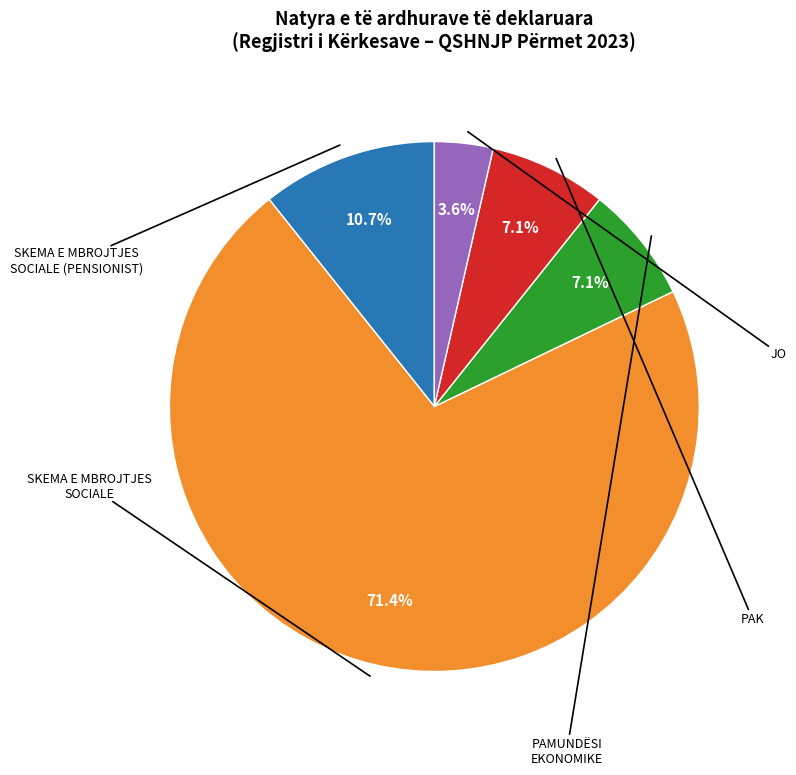

To the nearest percent, what is the difference between the largest and smallest slice percentages?

68%